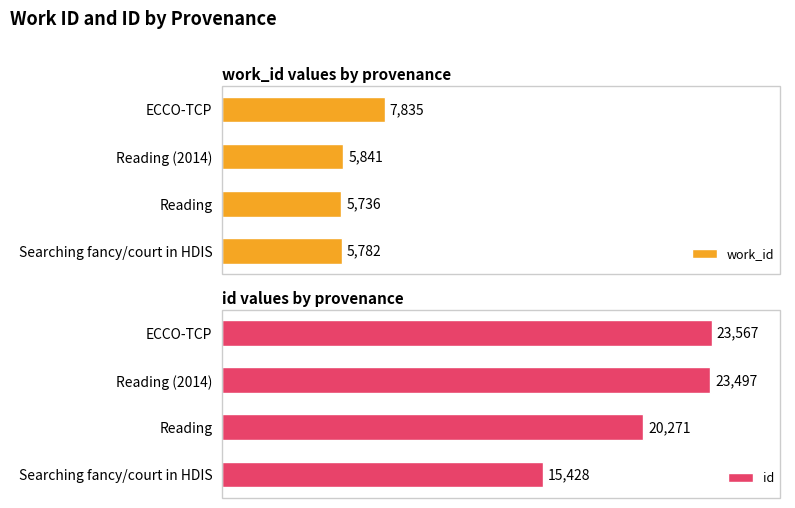

List the labels in order of id value, smallest first.

Searching fancy/court in HDIS, Reading, Reading (2014), ECCO-TCP